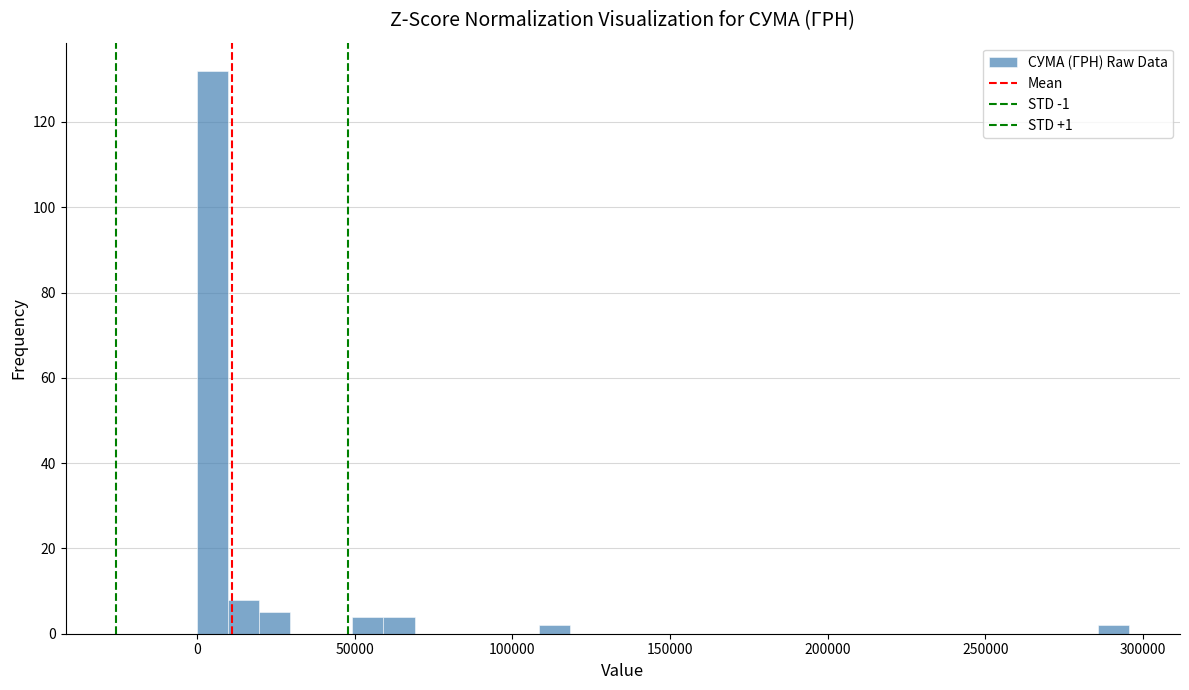

Read against the x-axis, roughly where is the centre of the tallest bar?

5000